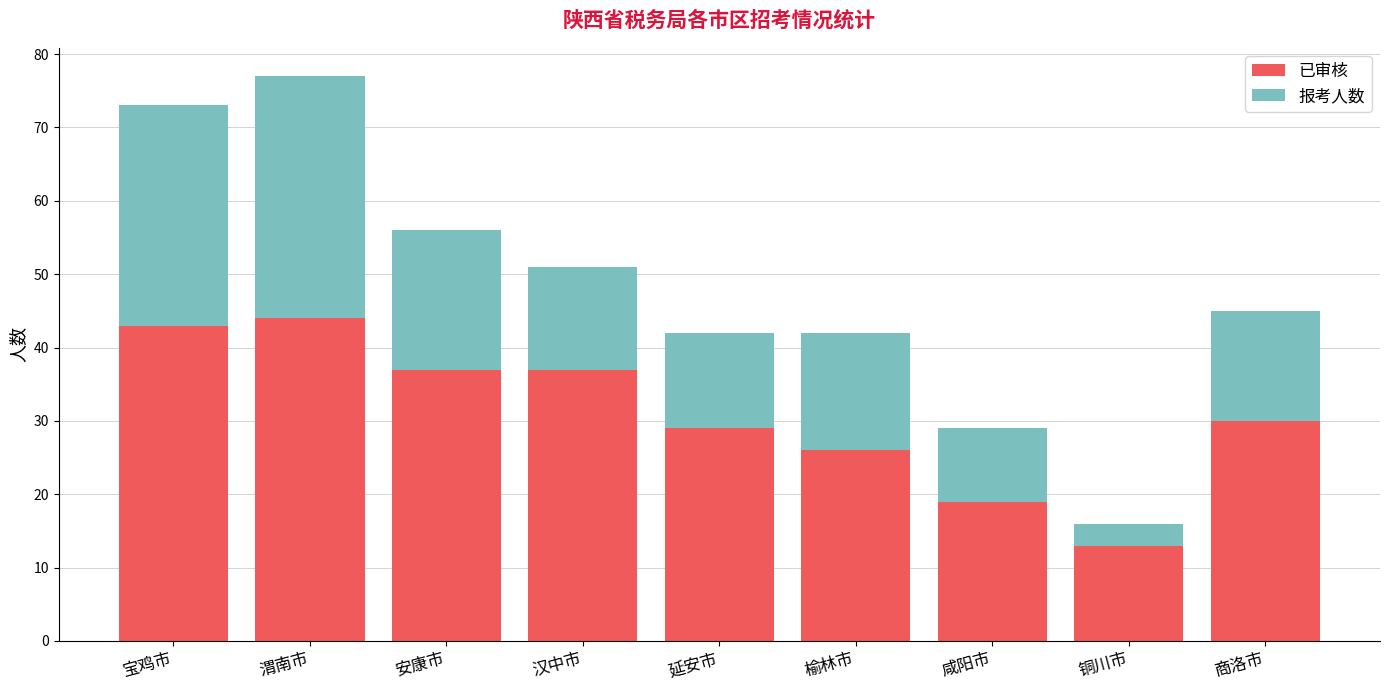

How many bars are there in total?

9